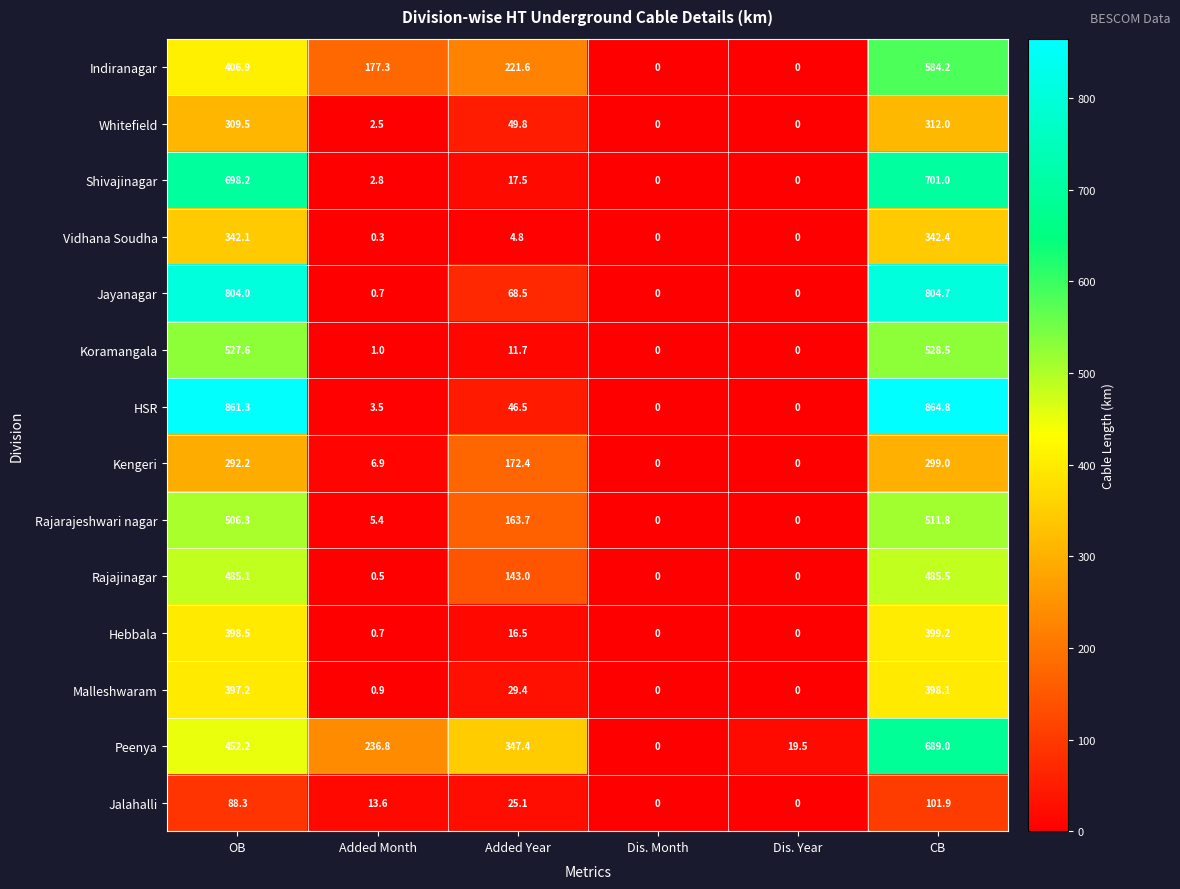

At how many categories does at least one series exceed 736?

2